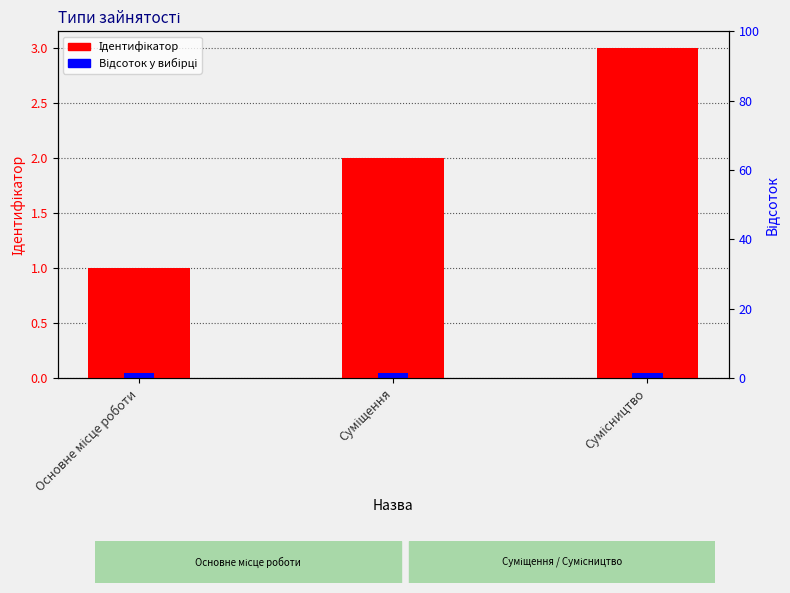

Which has a higher value, Сумісництво or Суміщення?

Сумісництво